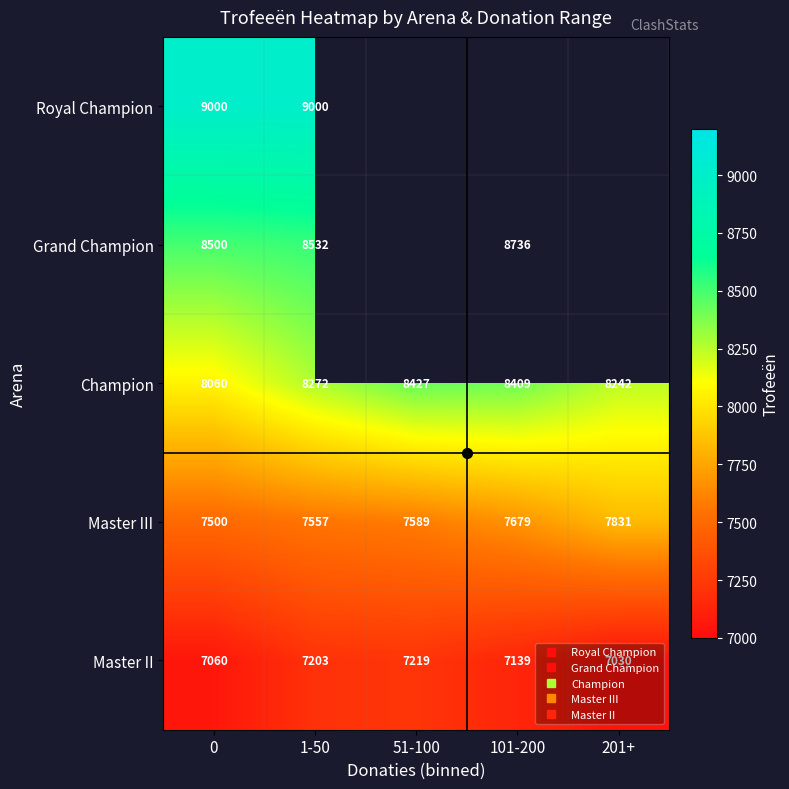

At which category is the sum across all series the highest?

1-50